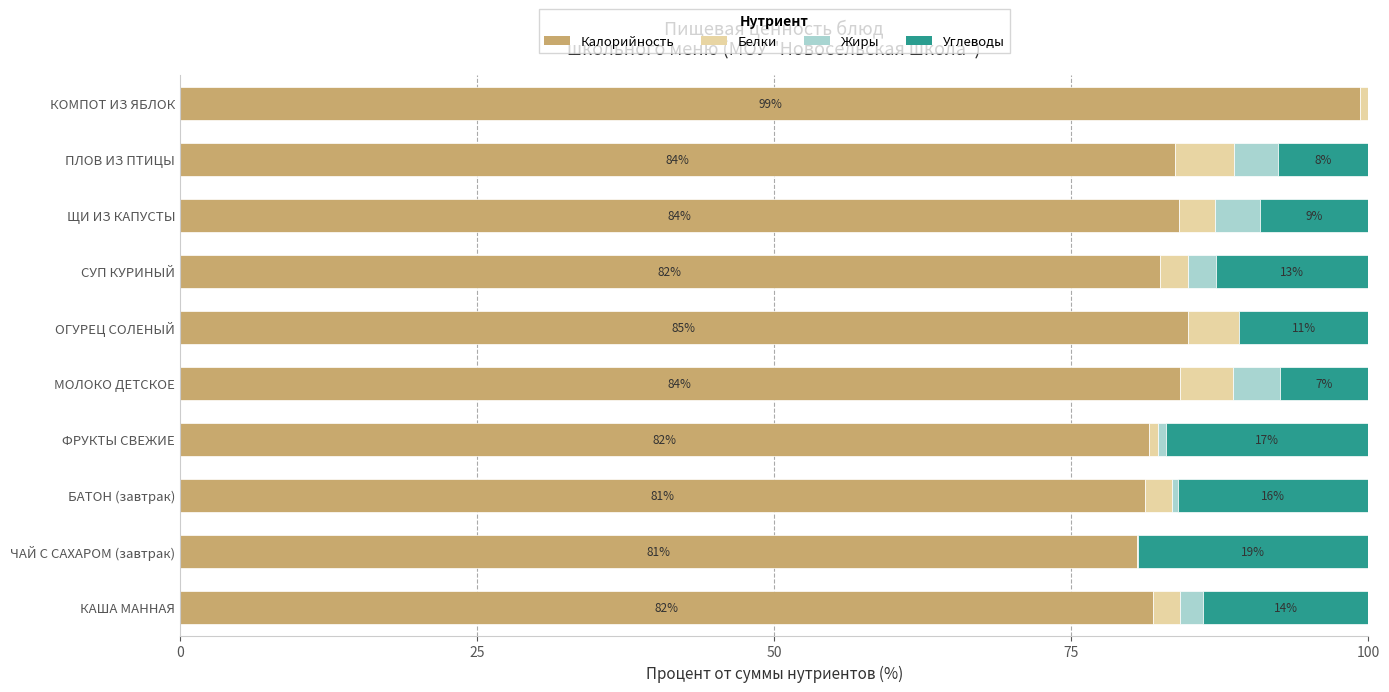

True or false: Калорийность has a value of 24.5 at ПЛОВ ИЗ ПТИЦЫ.

False